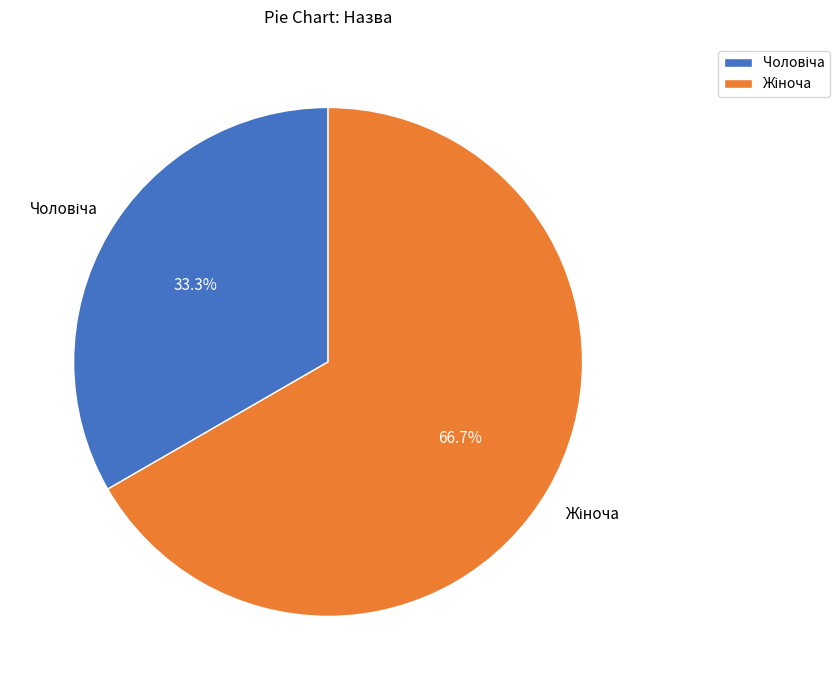

Is there a majority slice in this chart?

Yes